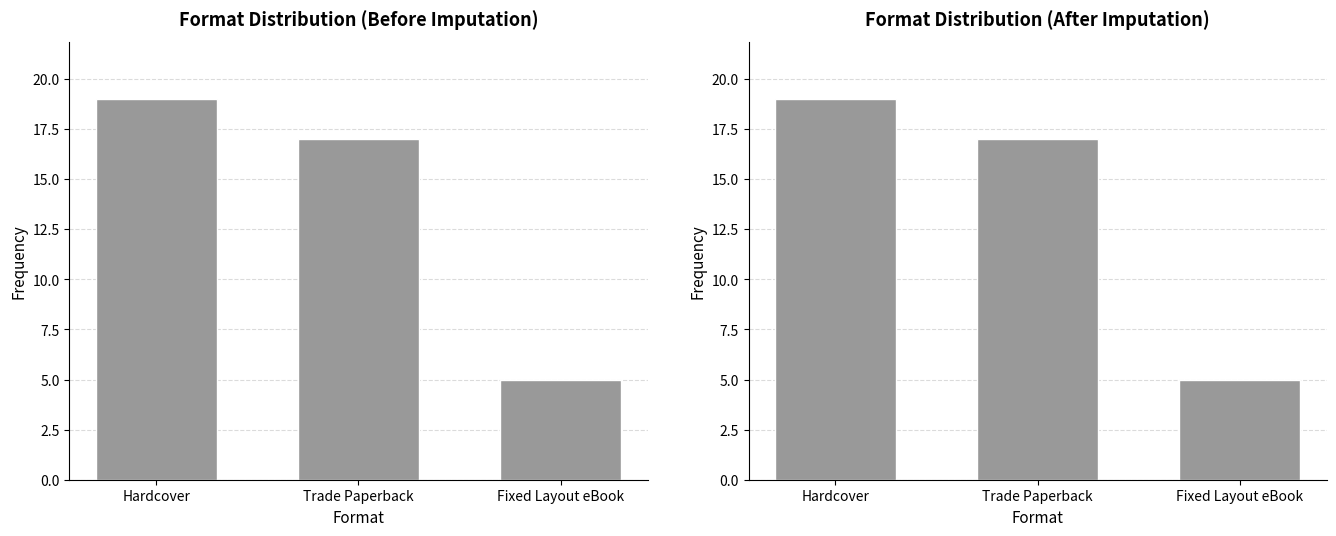

What is the value of the 1st bar from the left?

19